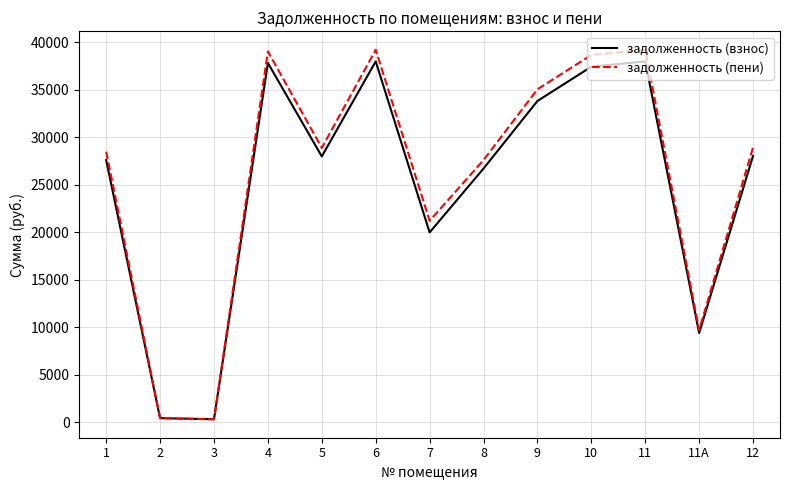

The value of задолженность (пени) at 5 is 28860.1. True or false?

True